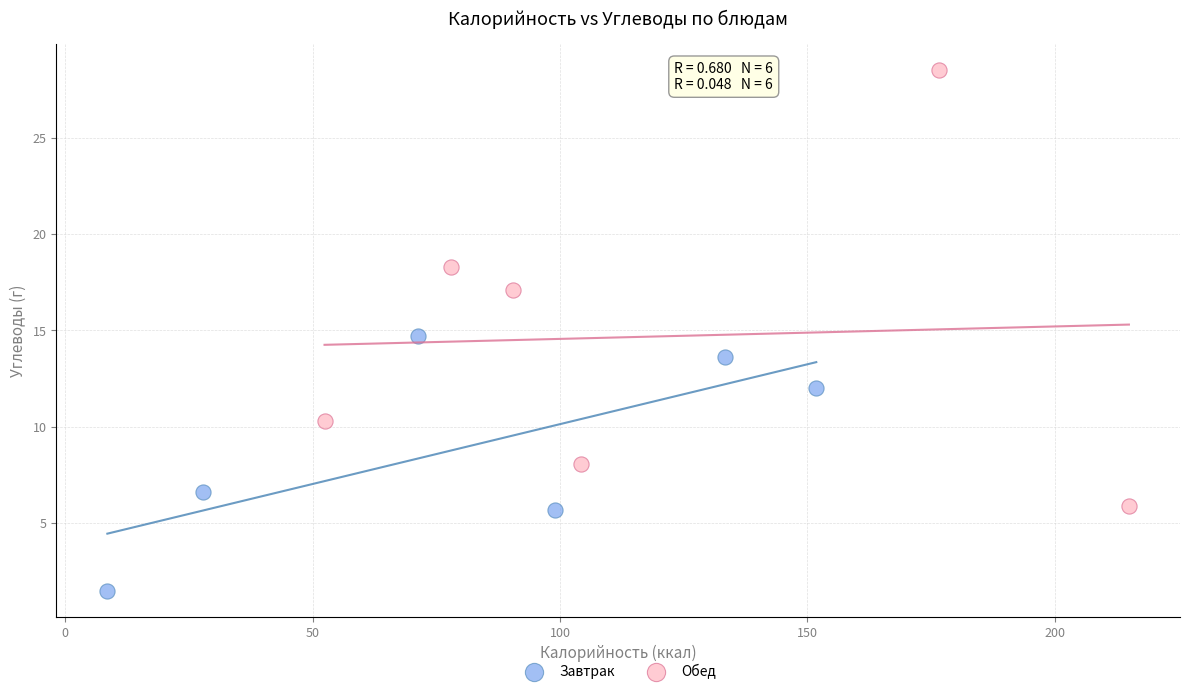

Which series contains the lowest Y value?

Завтрак